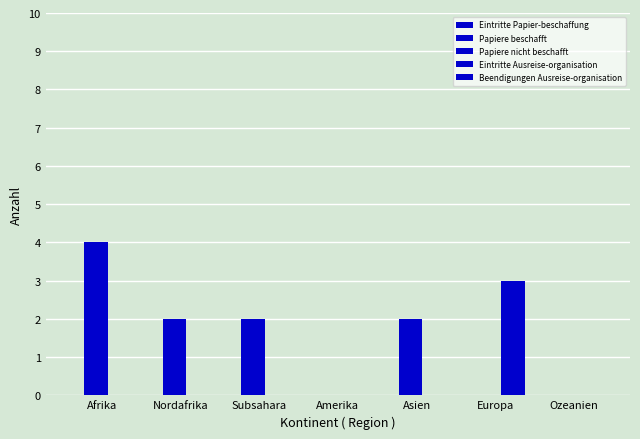

Does the chart contain stacked bars?

No